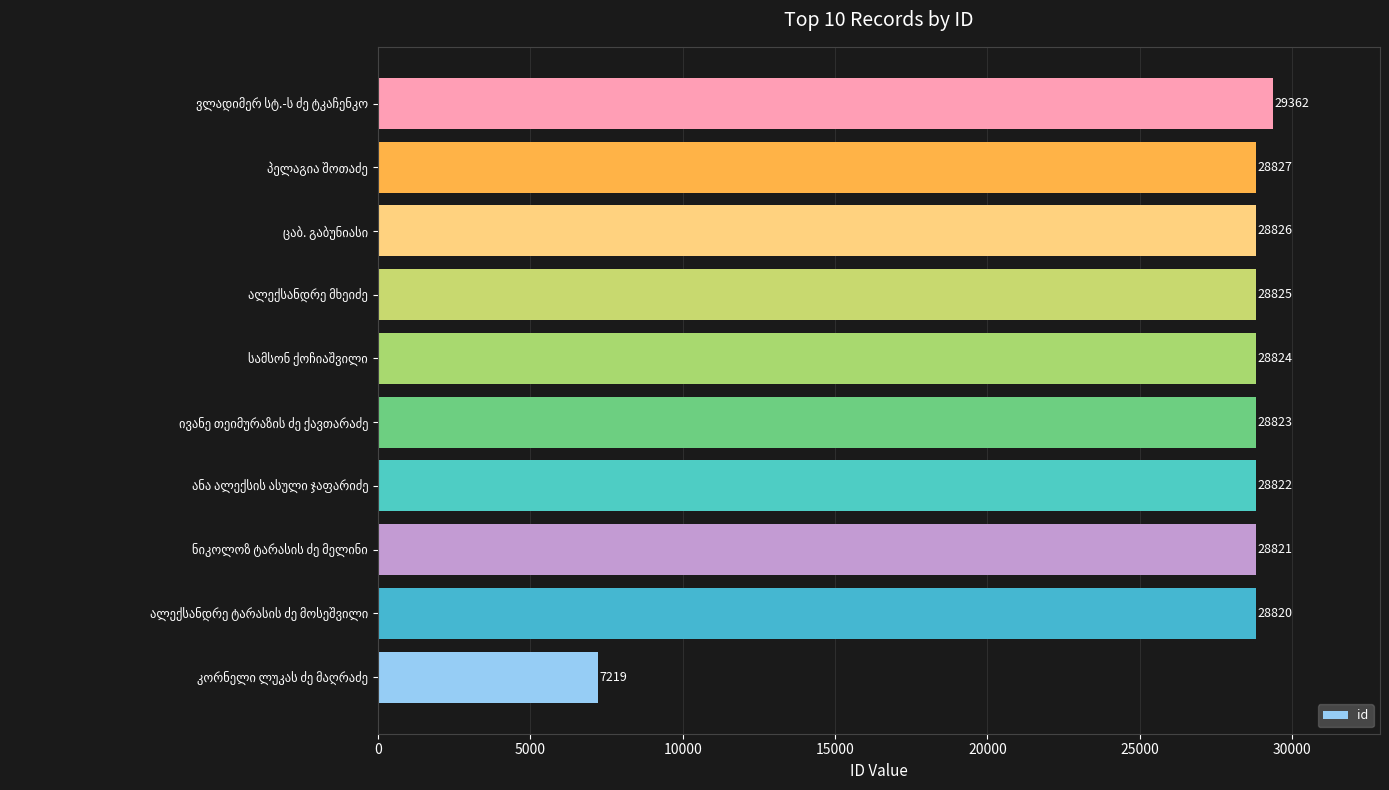

What is the minimum value shown in the chart?

7219